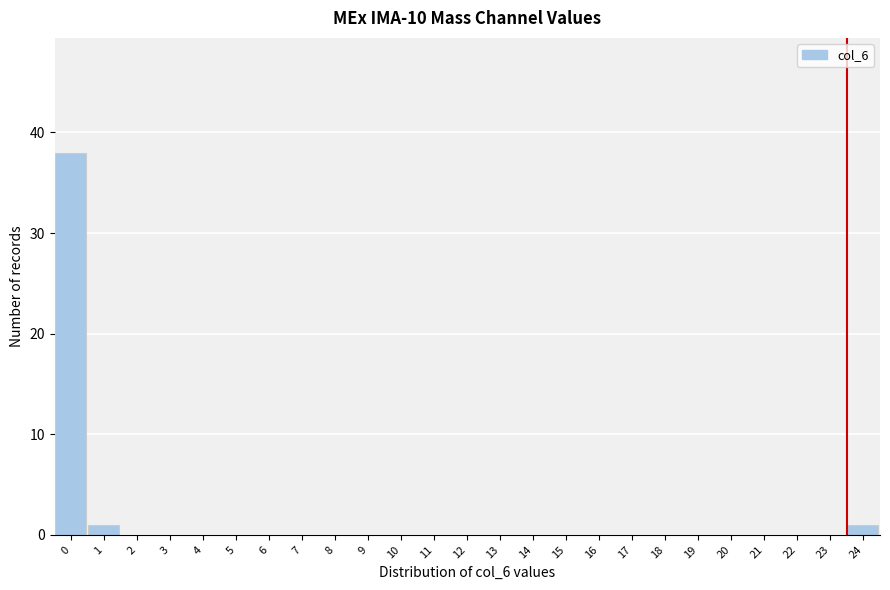

Reading left to right, what are all the values shown in this chart?

0=38	1=1	2=0	3=0	4=0	5=0	6=0	7=0	8=0	9=0	10=0	11=0	12=0	13=0	14=0	15=0	16=0	17=0	18=0	19=0	20=0	21=0	22=0	23=0	24=1